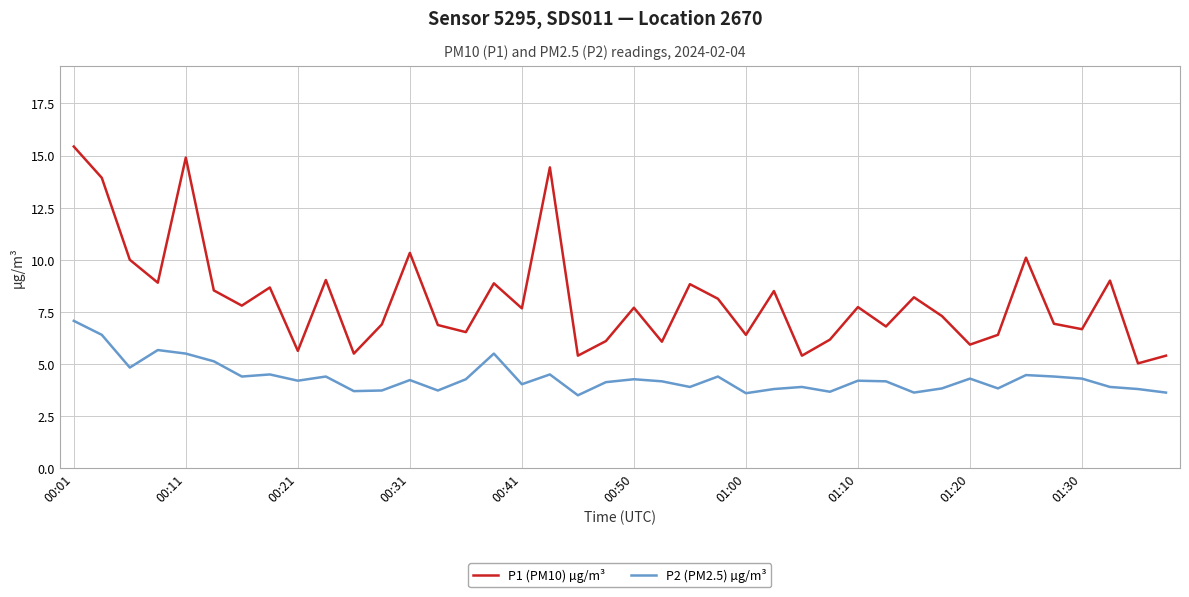

Which series has the widest spread of values?

P1 (PM10) µg/m³